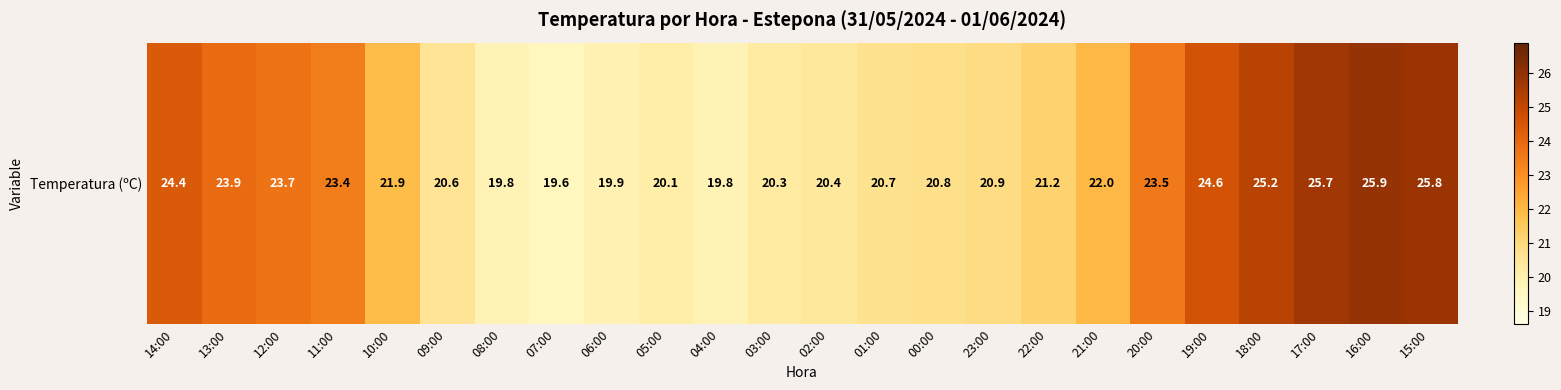

What is the change in value from 07:00 to 23:00?

+1.3